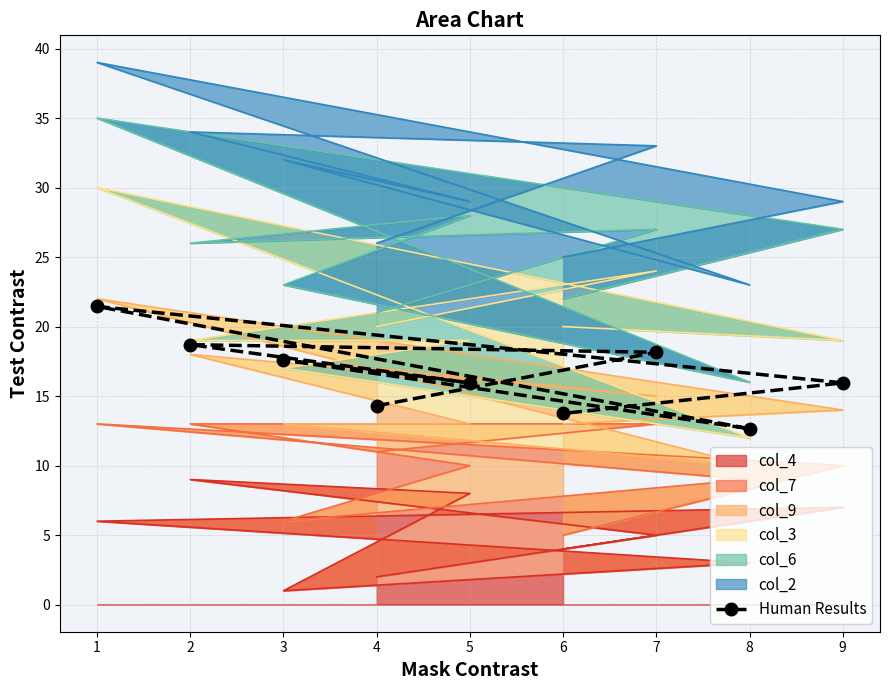

What is the difference between the maximum and minimum values?

8.8